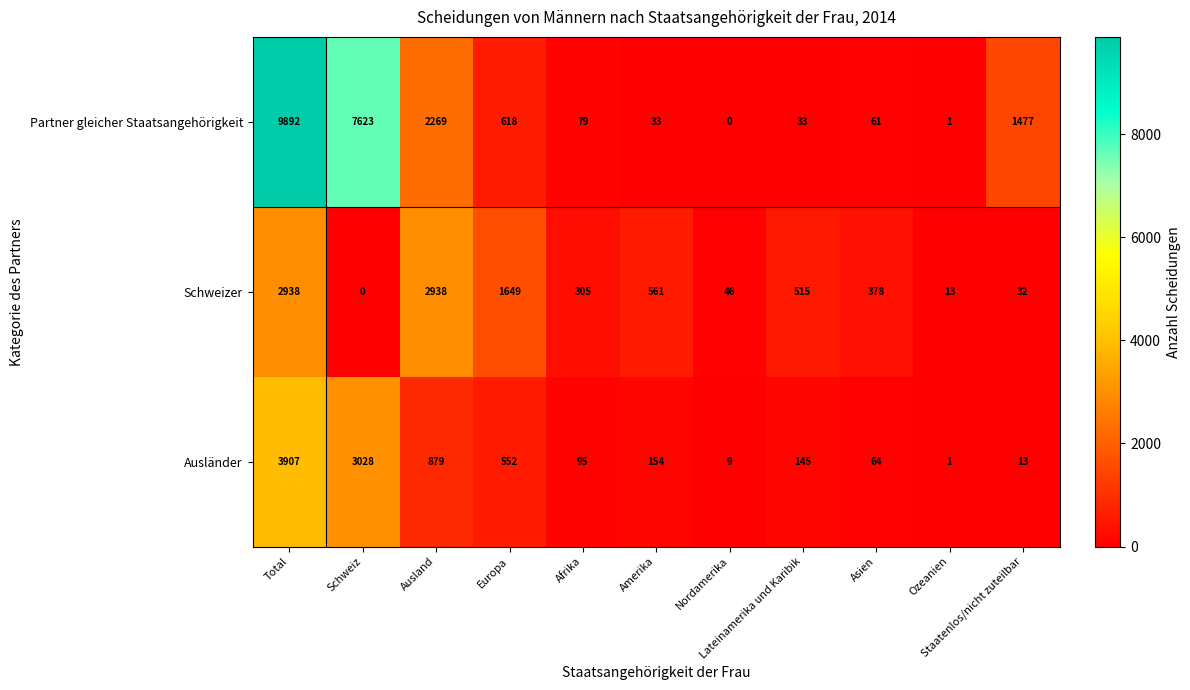

What is the maximum value for Ausländer?

3907